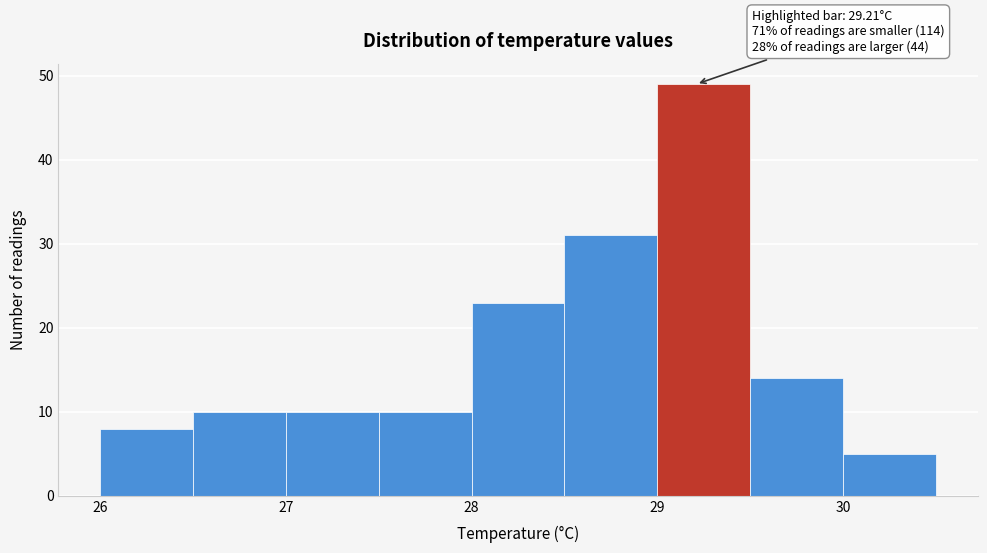

Over which range of the x-axis is the bar tallest?

29.0 to 29.5